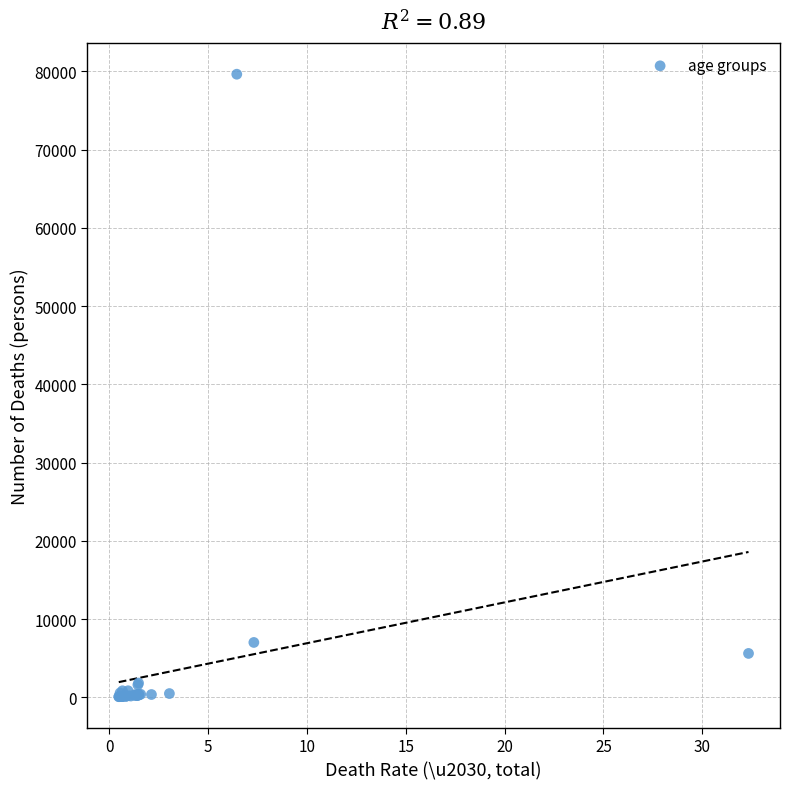

What Y value in the scatter plot is closest to 39860?

7031